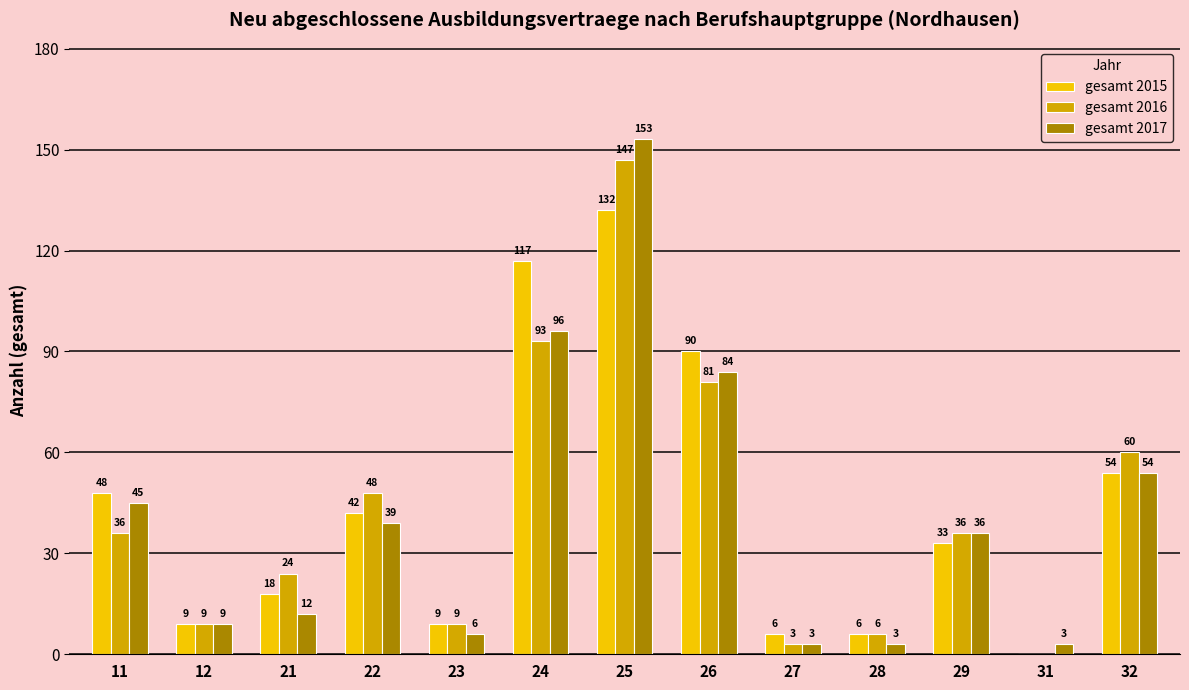

The value of gesamt 2017 at 26 is 18. True or false?

False